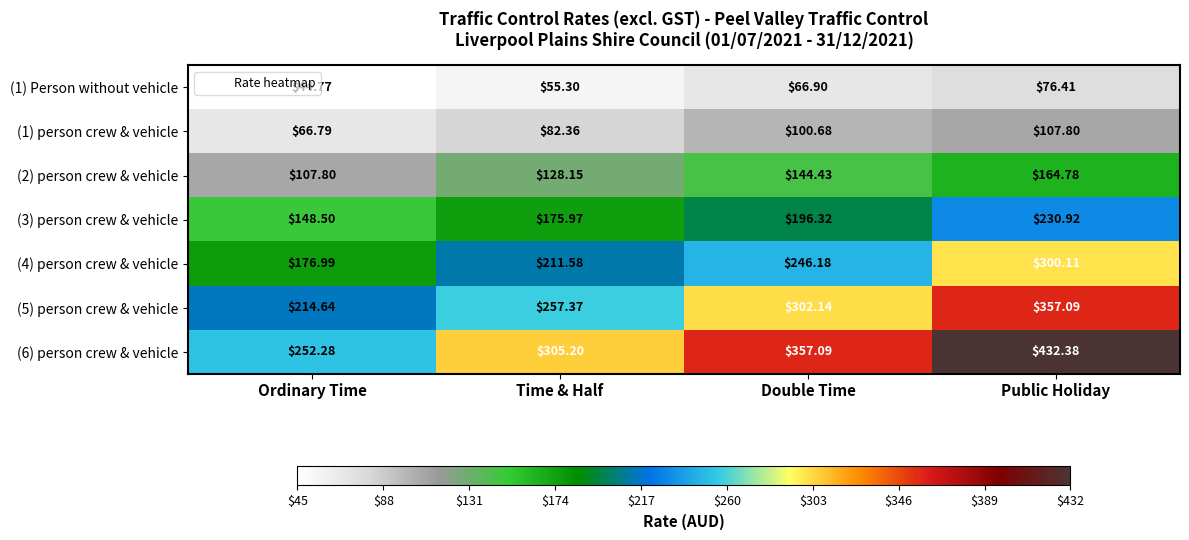

What is the total value across all series at Ordinary Time?

1011.8